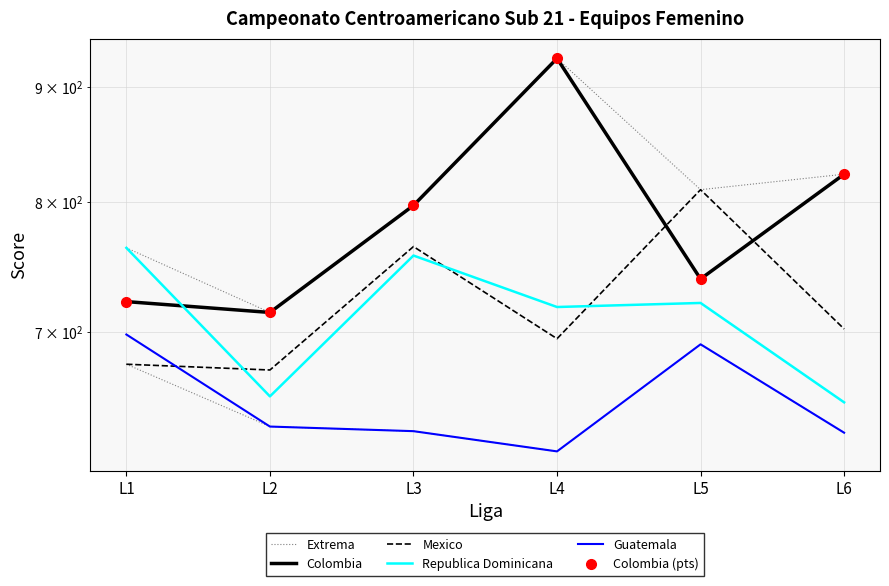

How many values in the Colombia (pts) series are below 797?

3